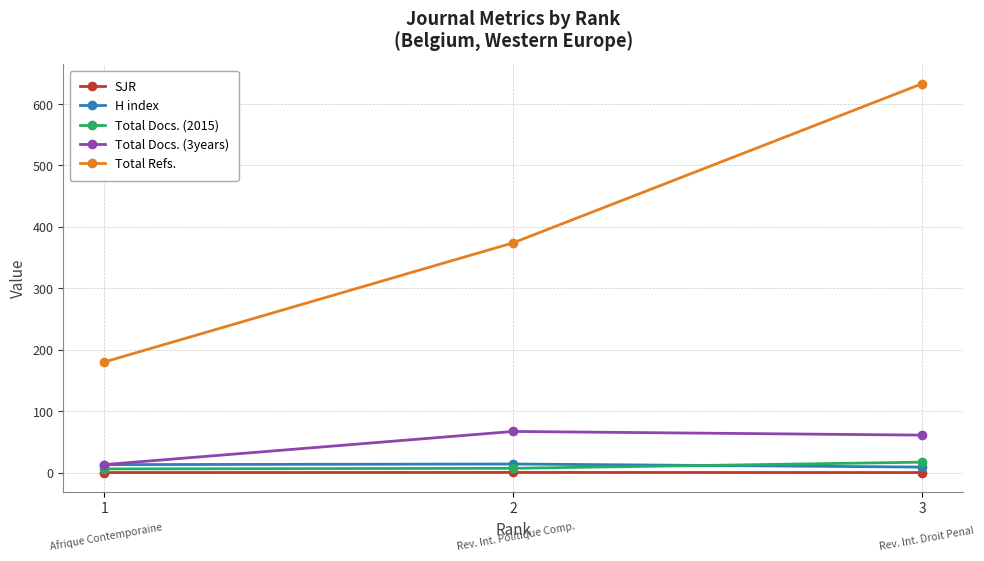

What is the maximum value shown in the chart?

633.0